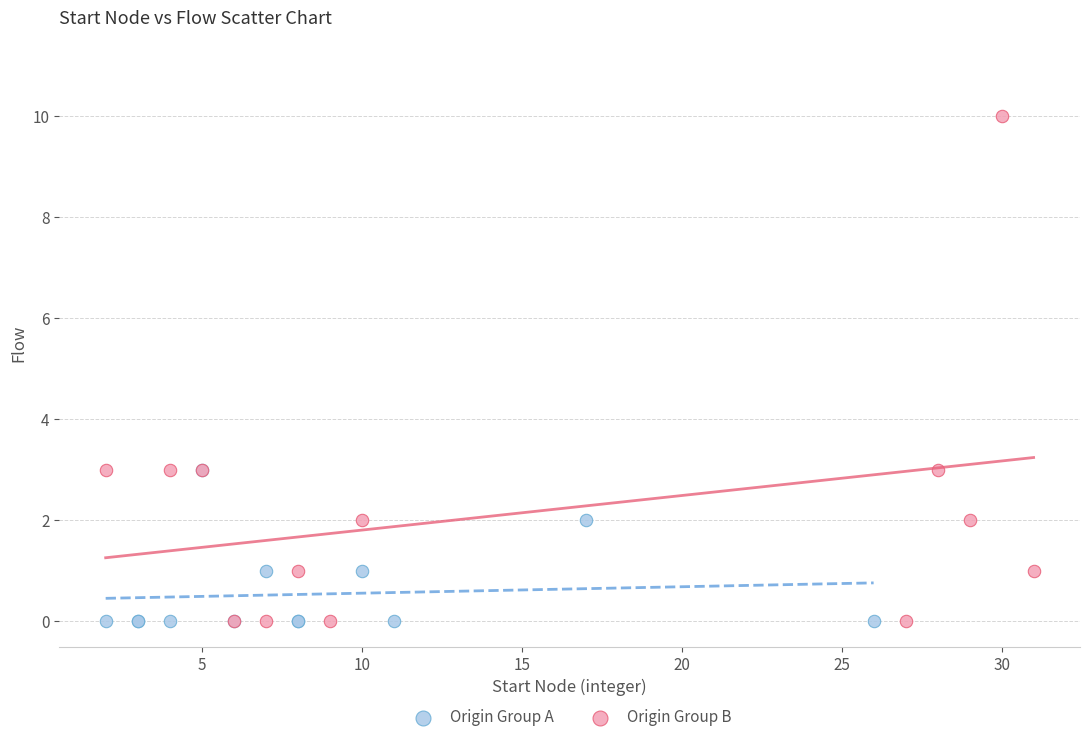

Which series has the largest Y range (max minus min)?

Origin Group B